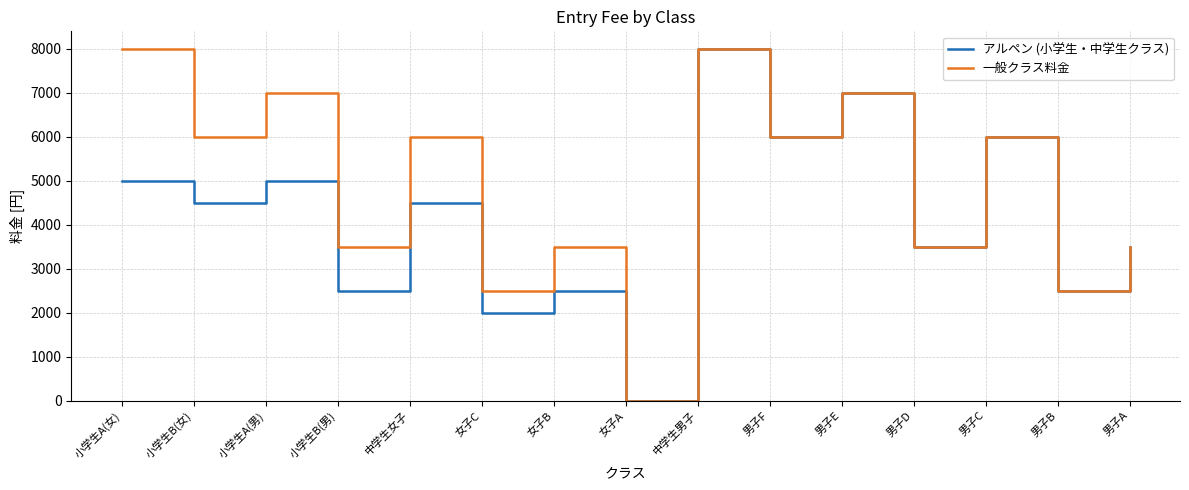

How many interior local peaks does the アルペン (小学生・中学生クラス) series have?

6